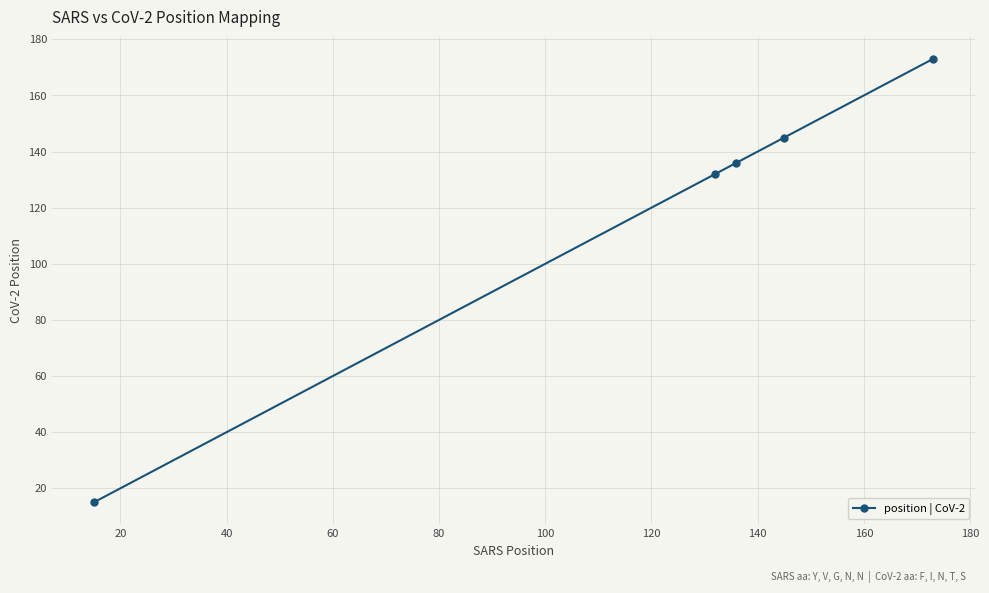

Reading right to left, extract all data points from this chart.

173	145	136	132	15